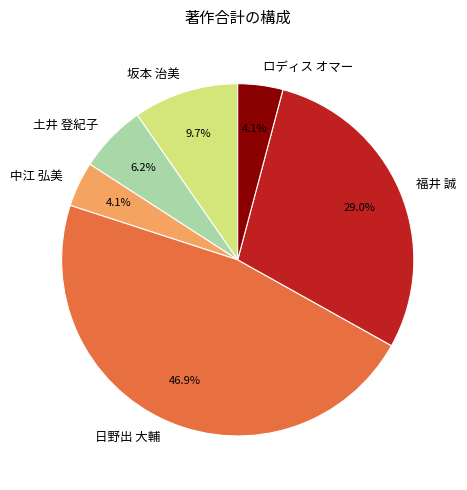

What percentage do 坂本 治美 and ロディス オマー together represent?

13.8%